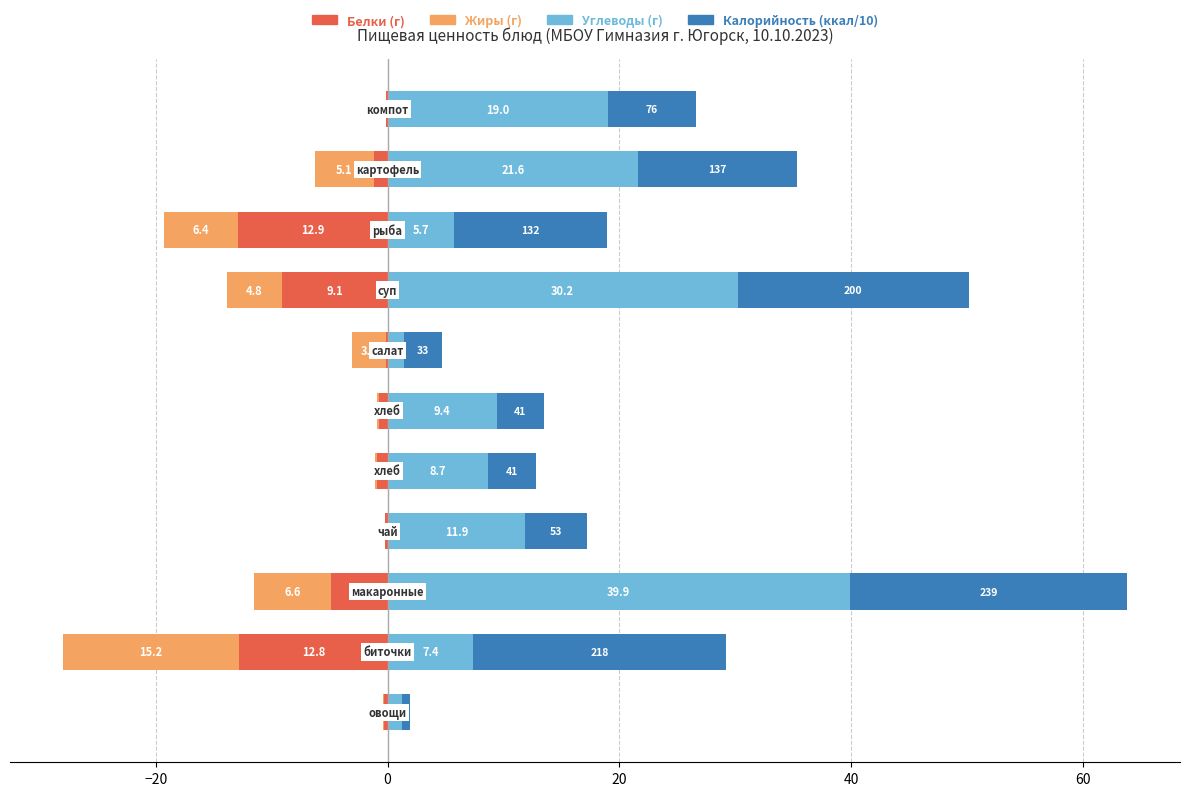

True or false: Калорийность/10 has a value of 1.0 at −40.

False